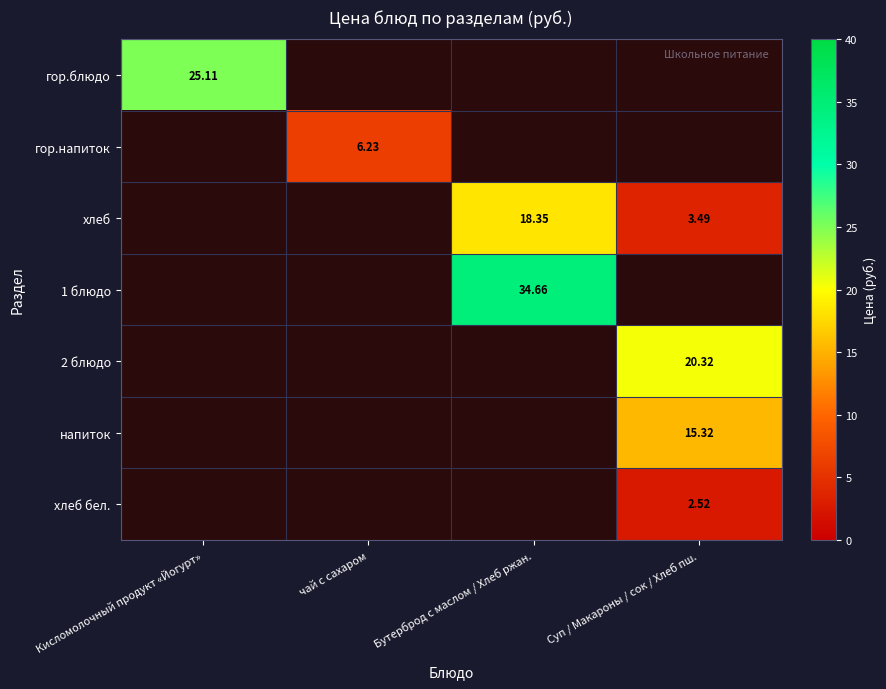

Is it true that напиток equals -9.4 at Бутерброд с маслом / Хлеб ржан.?

False